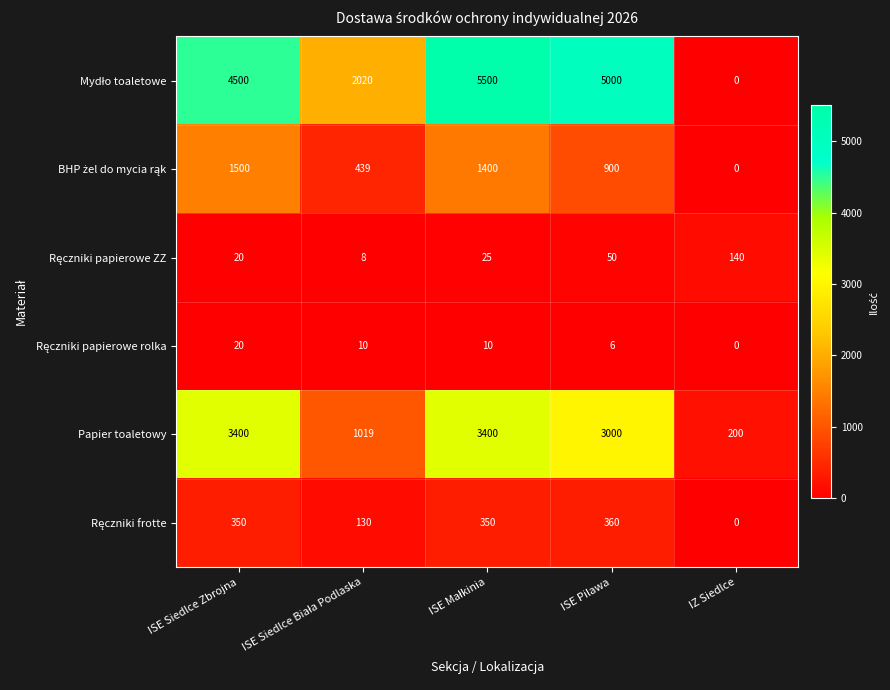

What is the total value across all series at IZ Siedlce?

340